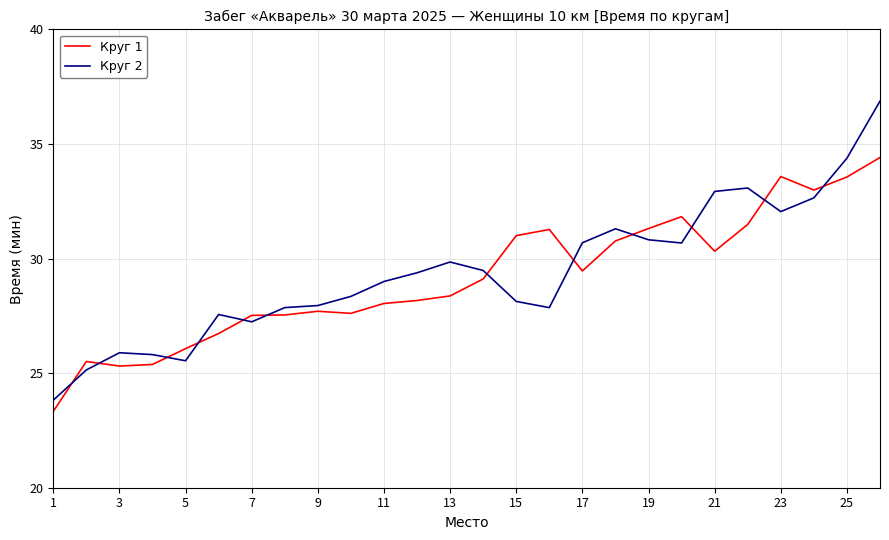

List the series in order of their peak value, highest first.

Круг 2, Круг 1